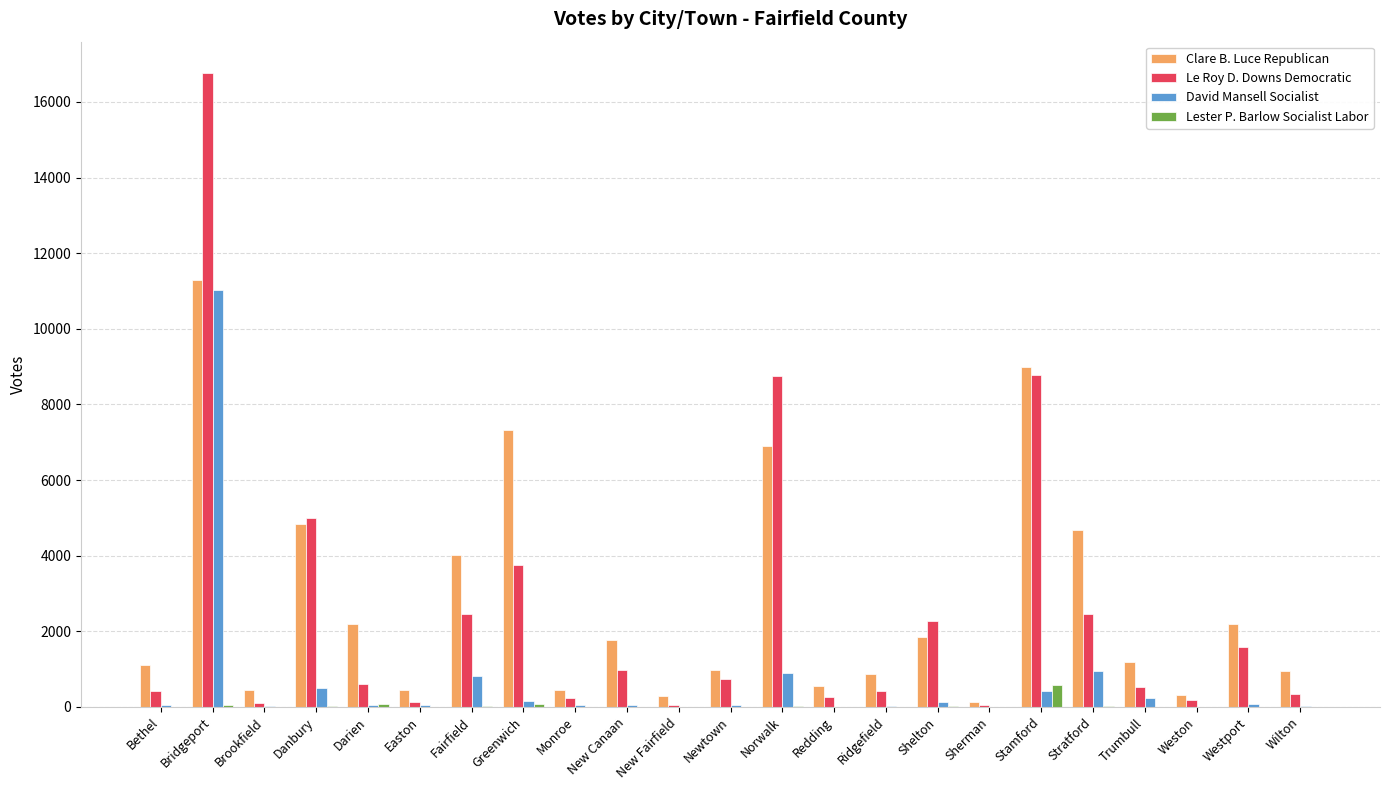

Between Greenwich and Weston, which series saw the biggest shift?

Clare B. Luce Republican